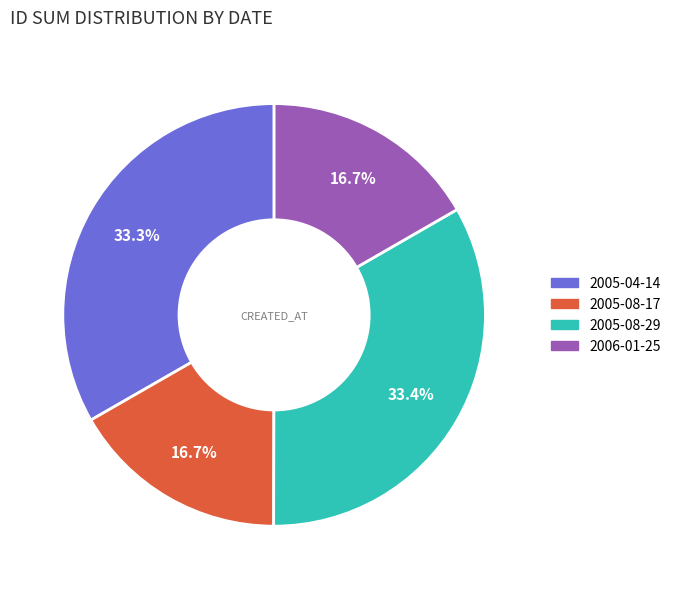

How many segments does this pie chart have?

4